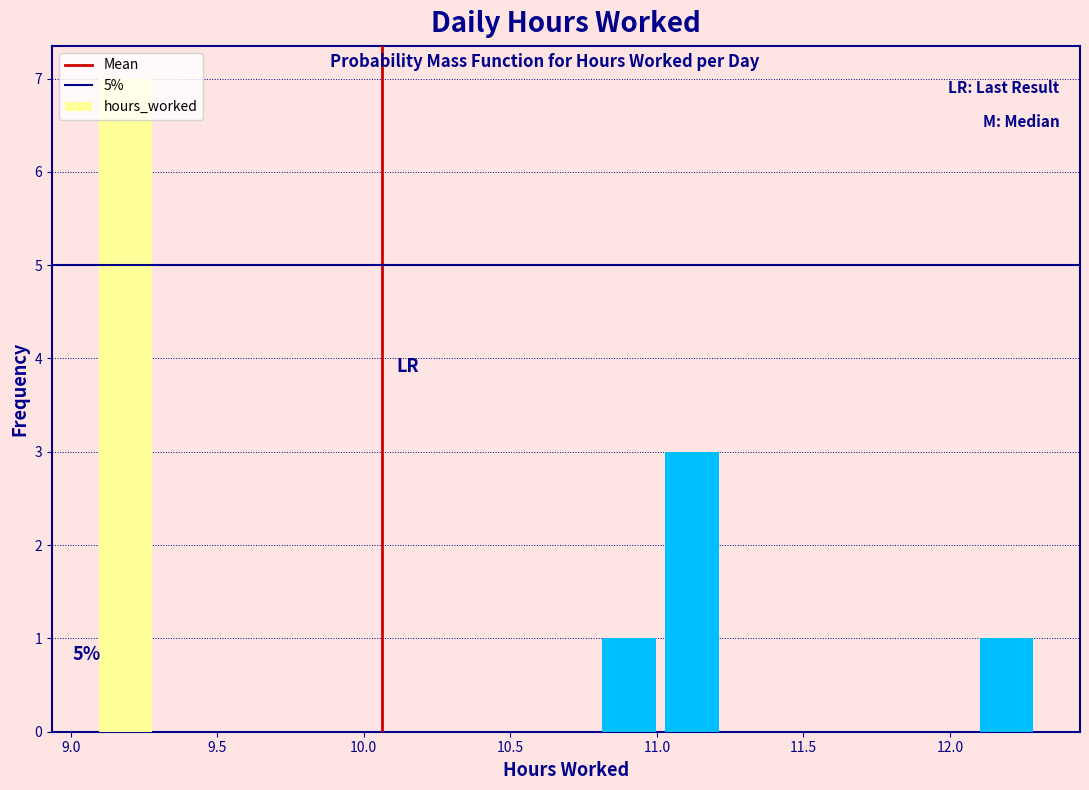

Which range on the x-axis has the tallest bar?

9.10 to 9.30